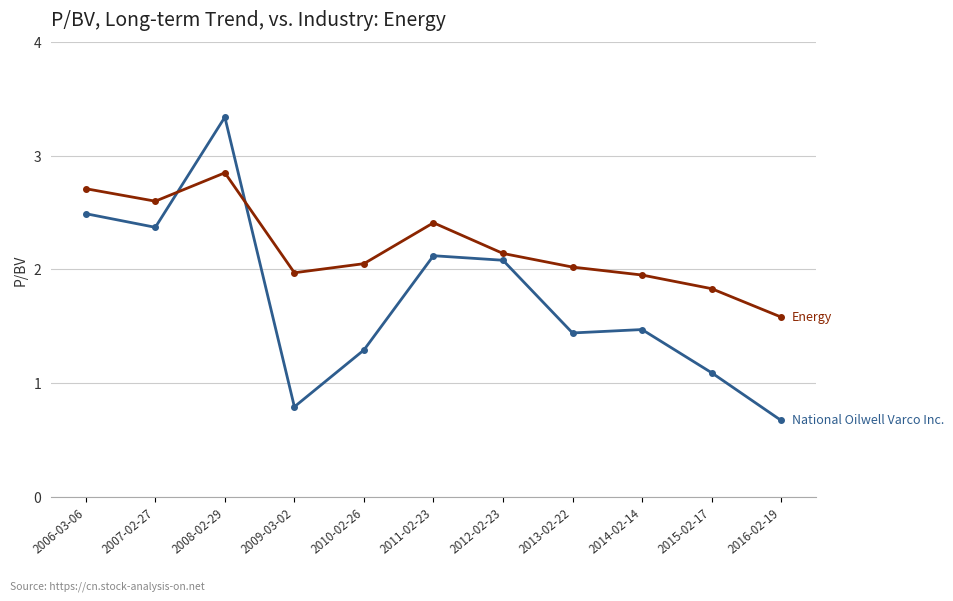

What is the spread (max minus min) of values at 2010-02-26?

0.8